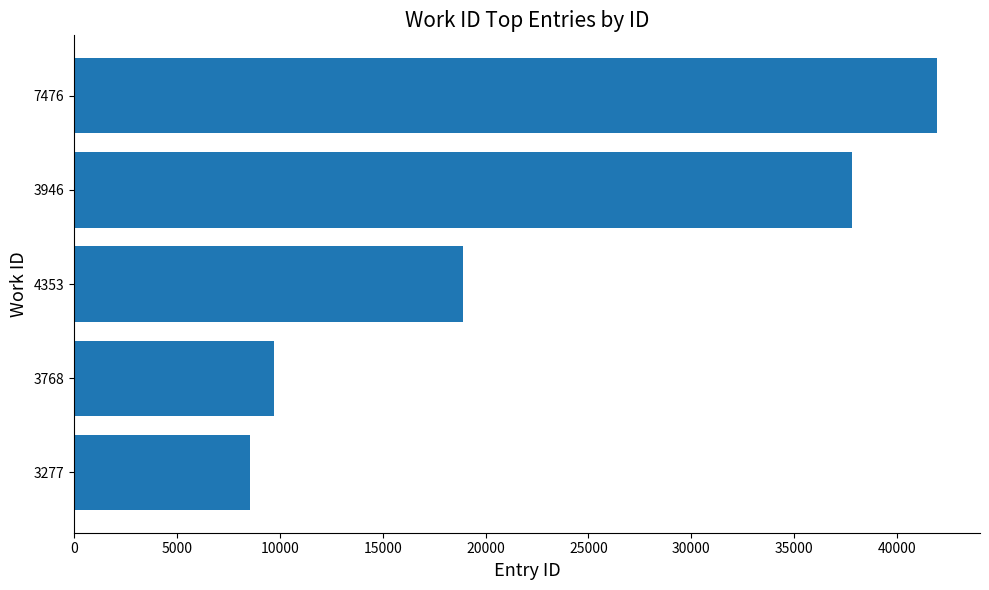

What is the difference between the maximum and minimum values?

33398